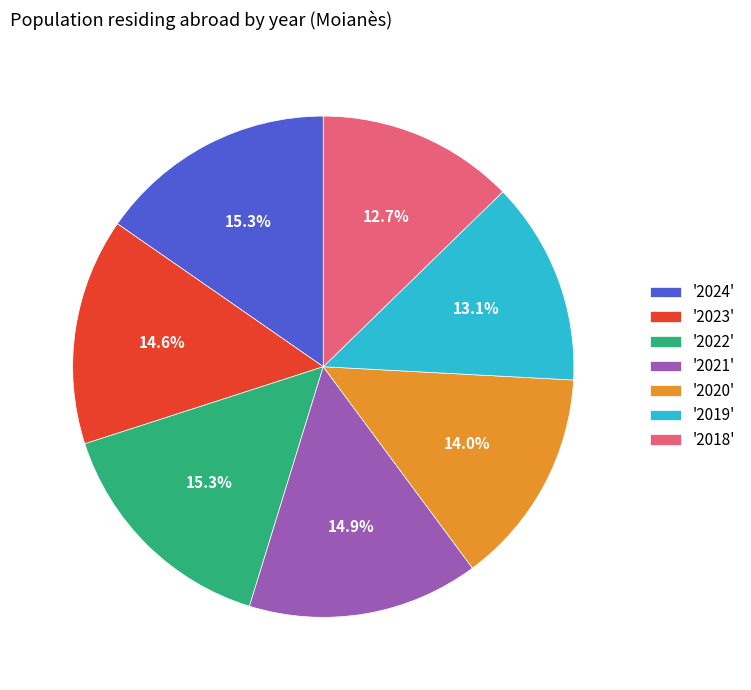

Combined, do '2020' and '2022' account for over 50%?

No